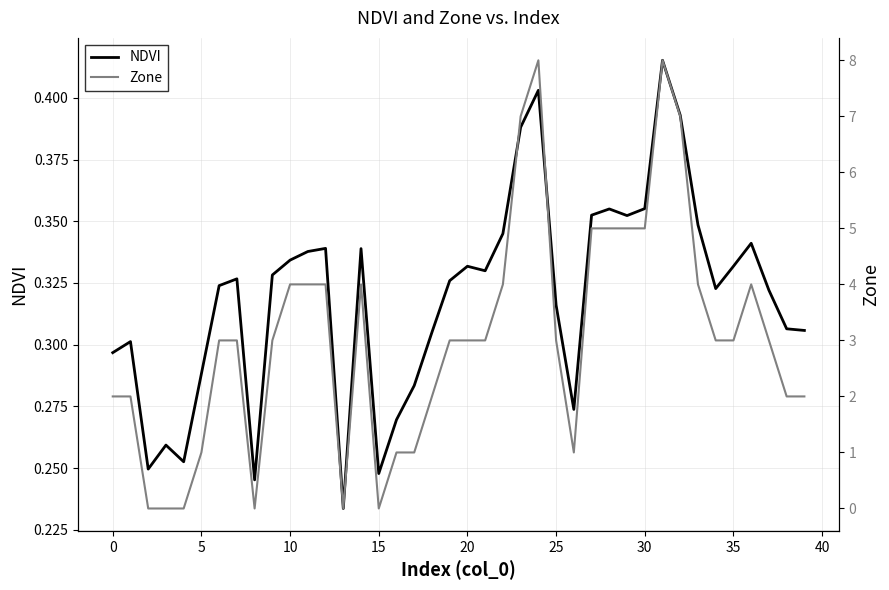

Which category has the highest value in the Zone series?

24